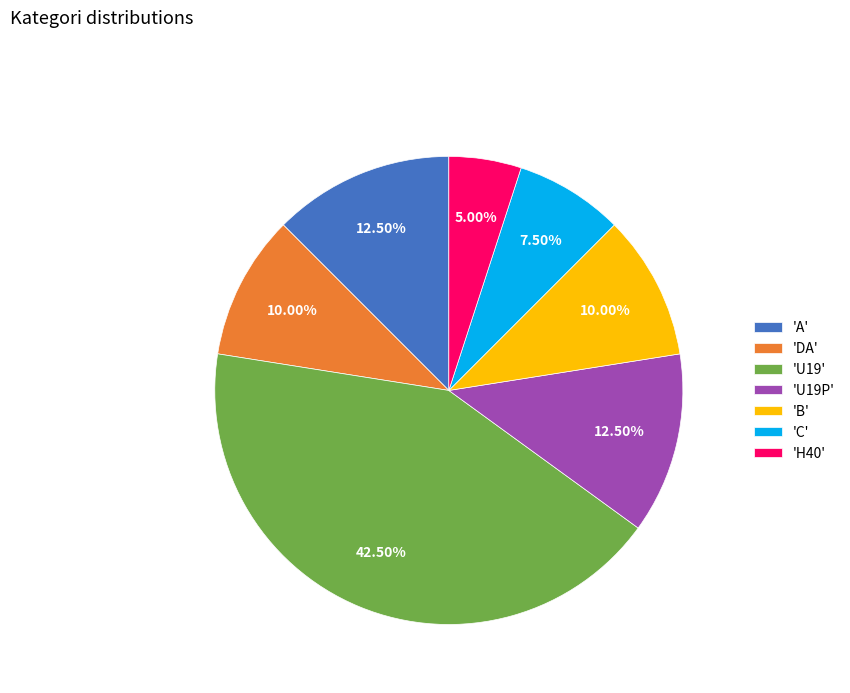

Is the sum of 'DA' and 'U19' greater than half?

Yes